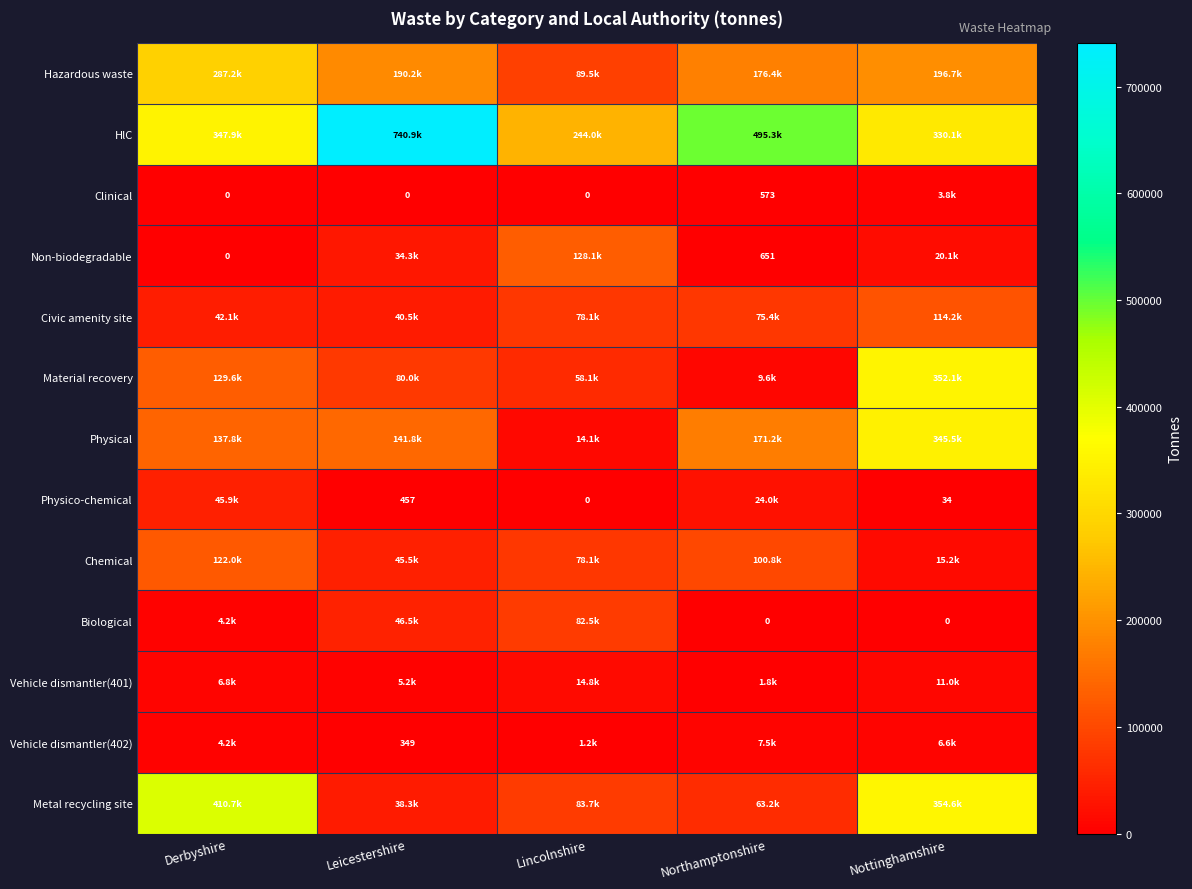

Rank the categories by Vehicle dismantler(402) value from highest to lowest.

Northamptonshire, Nottinghamshire, Derbyshire, Lincolnshire, Leicestershire